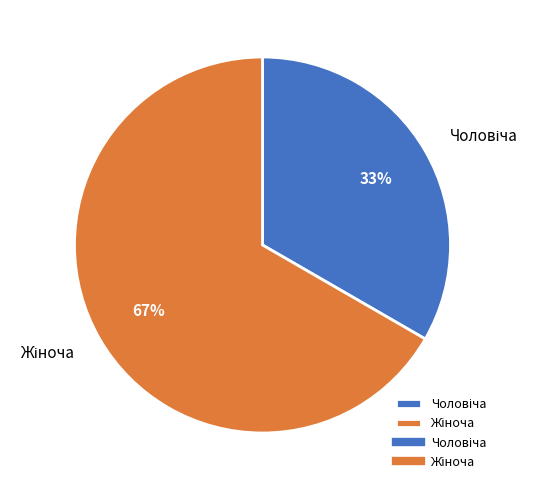

To the nearest percent, what is the average slice percentage?

50%